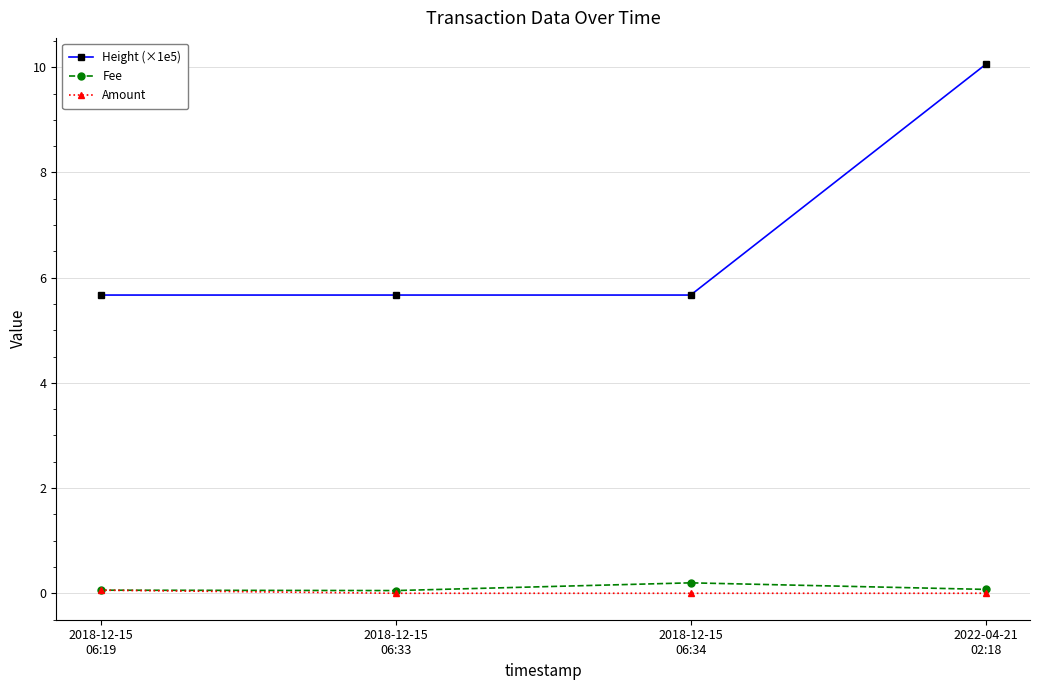

True or false: Height (×1e5) and Amount cross at least once.

False